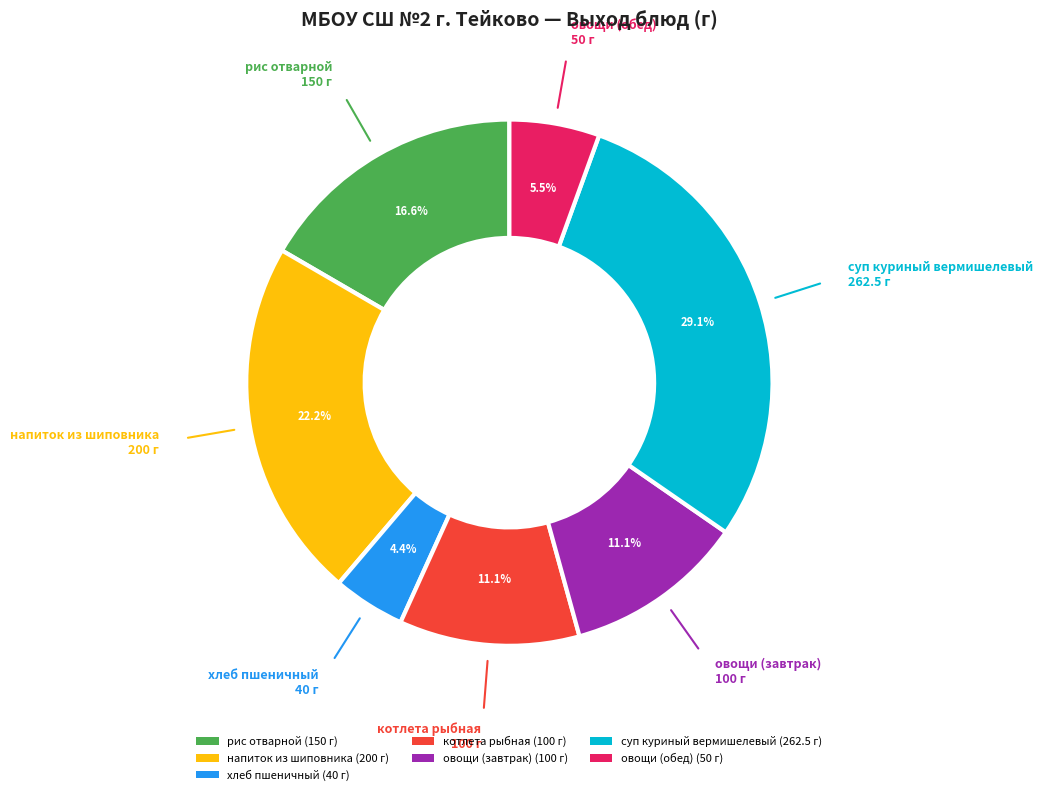

What is the ratio of the value at овощи (обед) to the value at котлета рыбная?

0.5